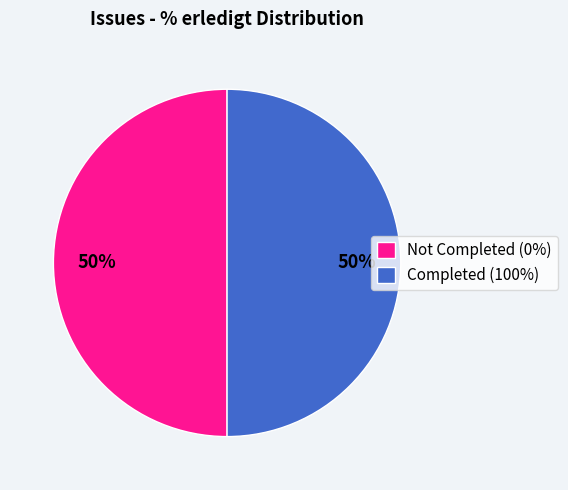

To the nearest percent, what percentage of the pie is Completed (100%)?

50%